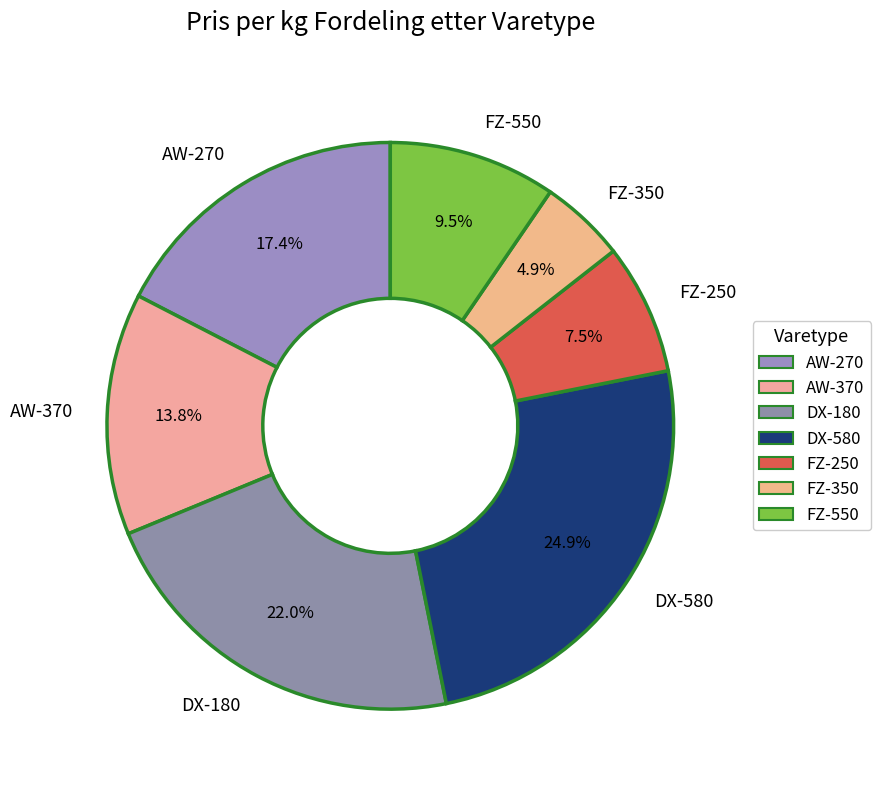

Count the number of slices in the pie.

7